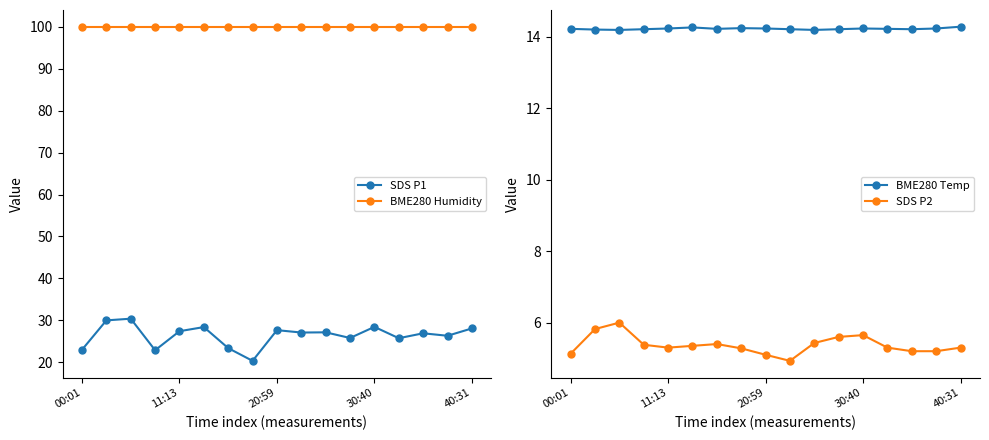

What is the sum of all BME280 Humidity values?

1700.0